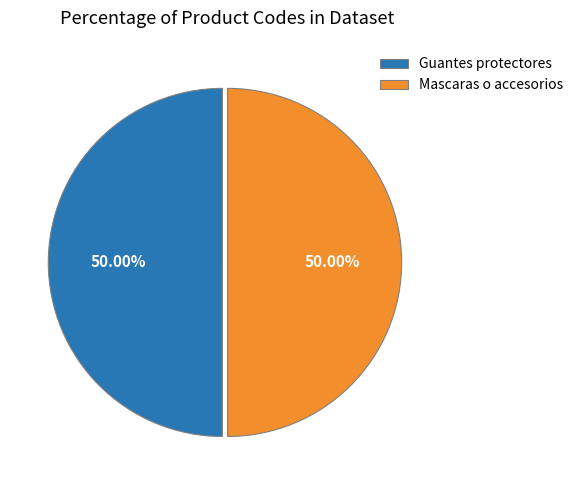

Count the number of slices in the pie.

2